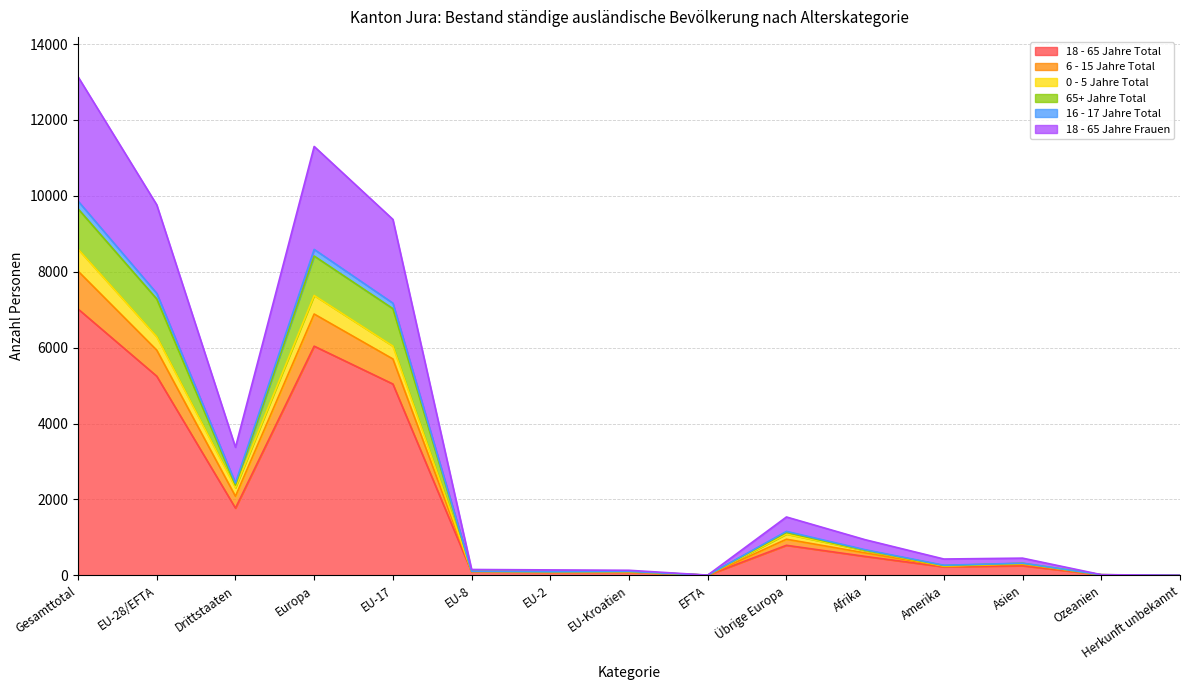

At which category is the sum across all series the highest?

Gesamttotal